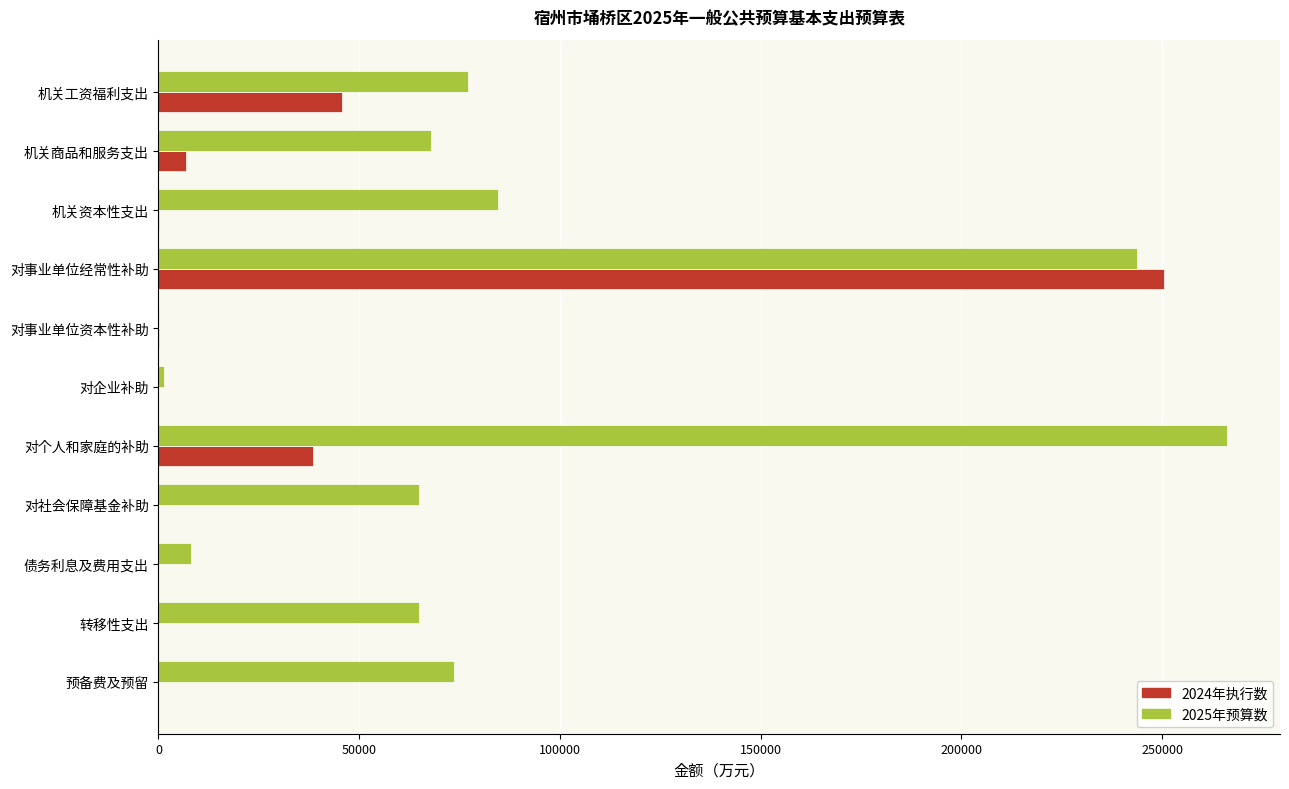

Is it true that 2024年执行数 equals 6963 at 机关商品和服务支出?

True